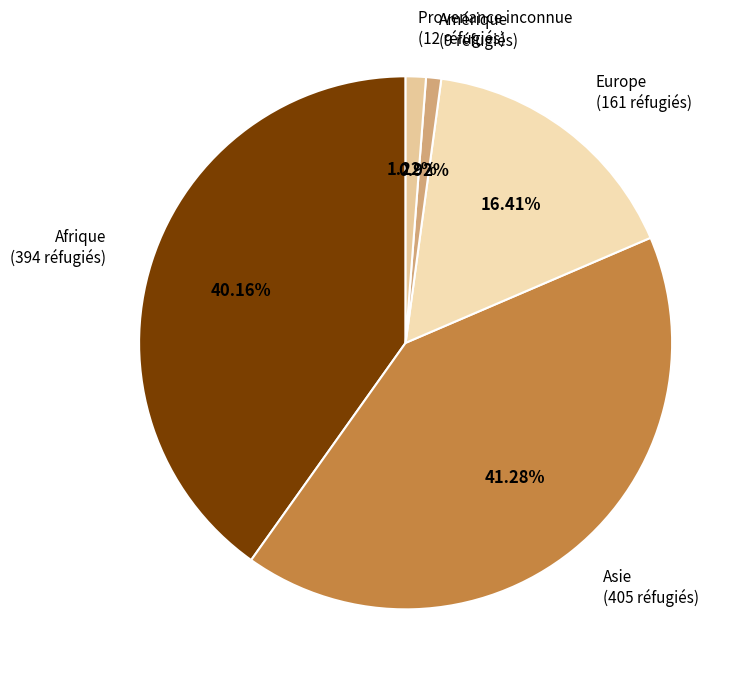

True or false: Europe accounts for 16% of the total.

True